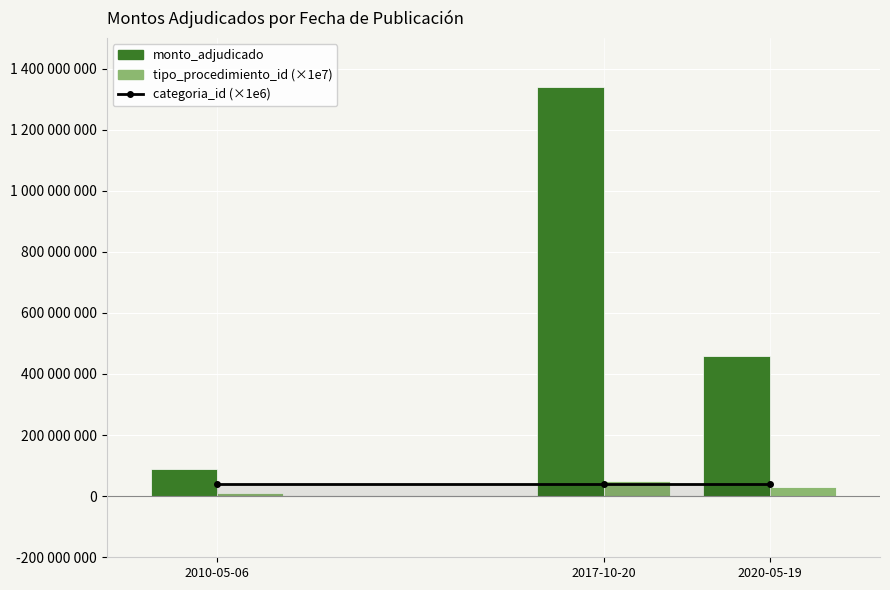

Reading right to left, what are all the values shown in this chart?

categoria_id (×1e6): 2020-05-19=41000000	2017-10-20=41000000	2010-05-06=41000000
monto_adjudicado: 2020-05-19=457500000	2017-10-20=1340037264	2010-05-06=90000000
tipo_procedimiento_id (×1e7): 2020-05-19=30000000	2017-10-20=50000000	2010-05-06=10000000